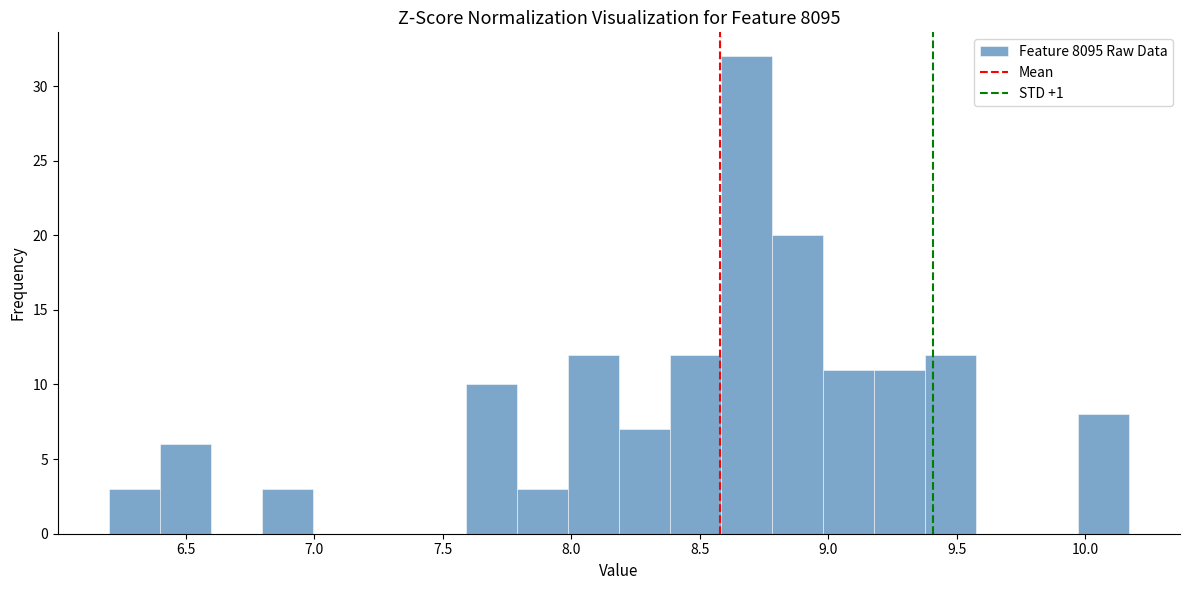

Read against the x-axis, roughly where is the centre of the tallest bar?

8.70